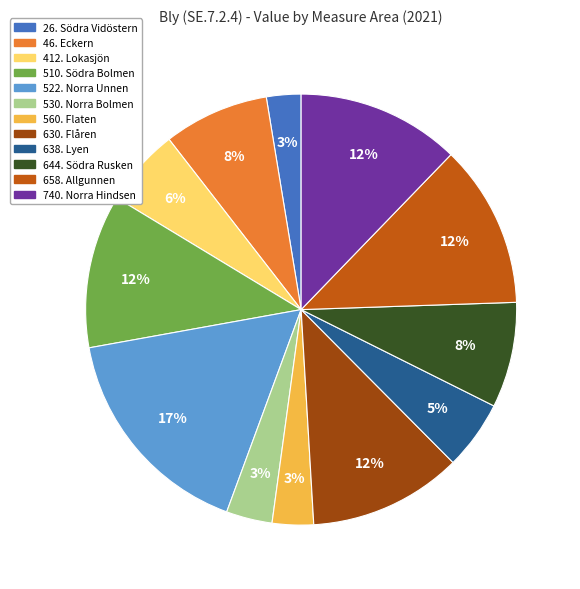

To the nearest percent, what is the average slice percentage?

8%